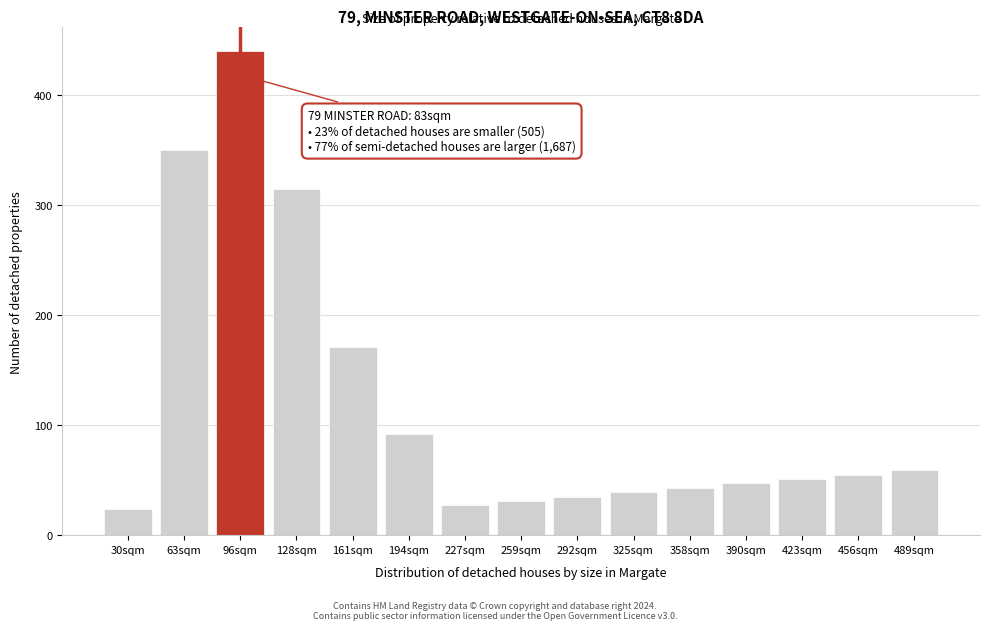

Reading right to left, extract all data points from this chart.

489sqm=59	456sqm=55	423sqm=51	390sqm=47	358sqm=43	325sqm=39	292sqm=35	259sqm=31	227sqm=27	194sqm=92	161sqm=171	128sqm=315	96sqm=440	63sqm=350	30sqm=24